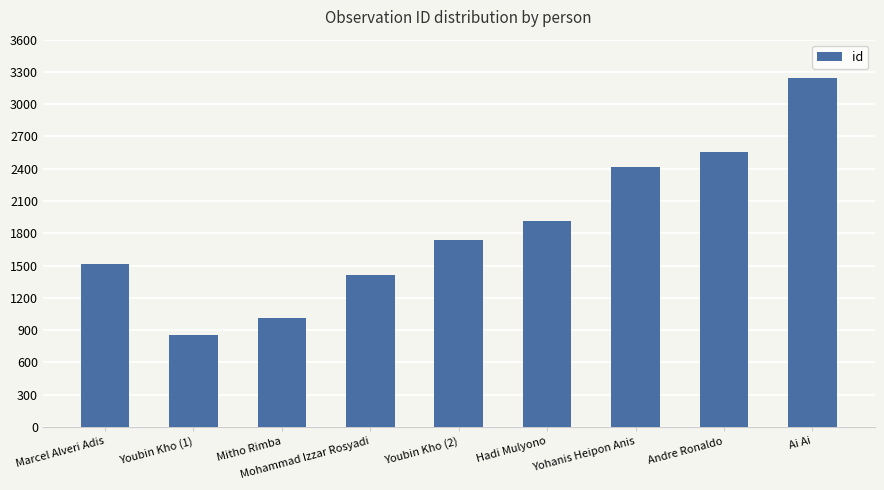

What is the ratio of the value at Ai Ai to the value at Hadi Mulyono?

1.7